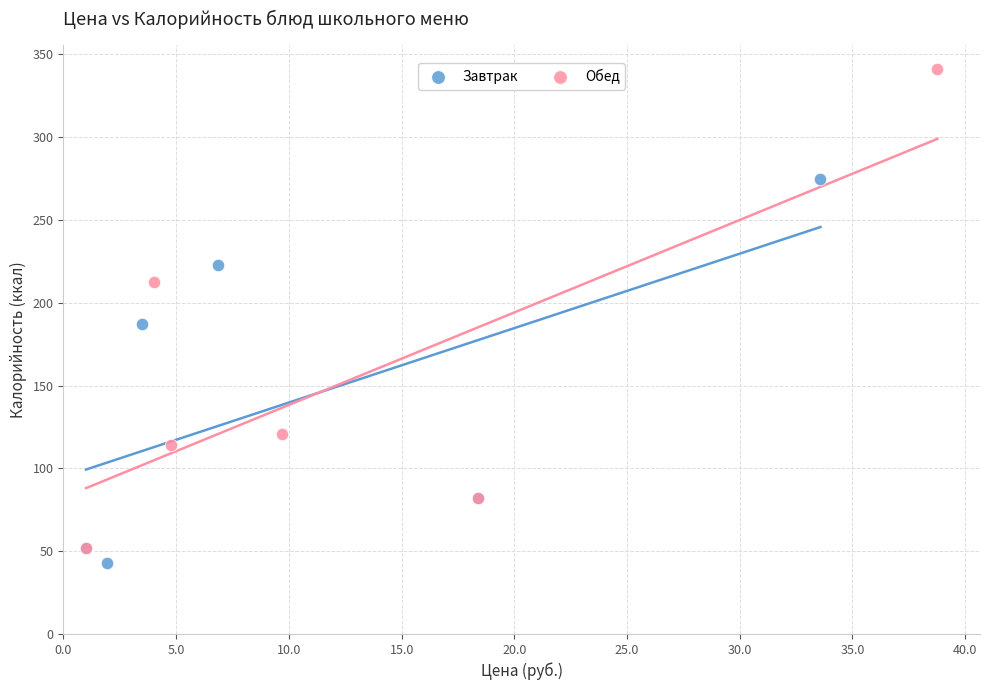

Which series contains the lowest Y value?

Завтрак